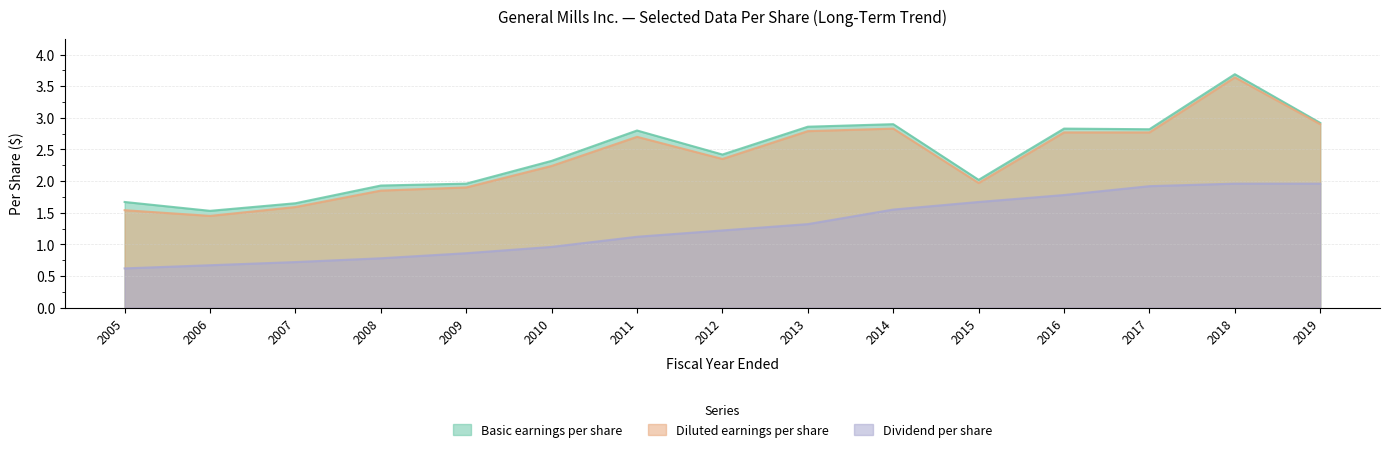

At which label does Basic earnings per share reach its peak?

2018